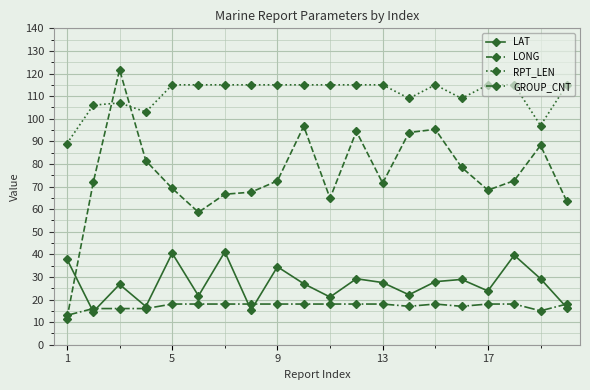

List the series in order of their peak value, lowest first.

GROUP_CNT, LAT, RPT_LEN, LONG